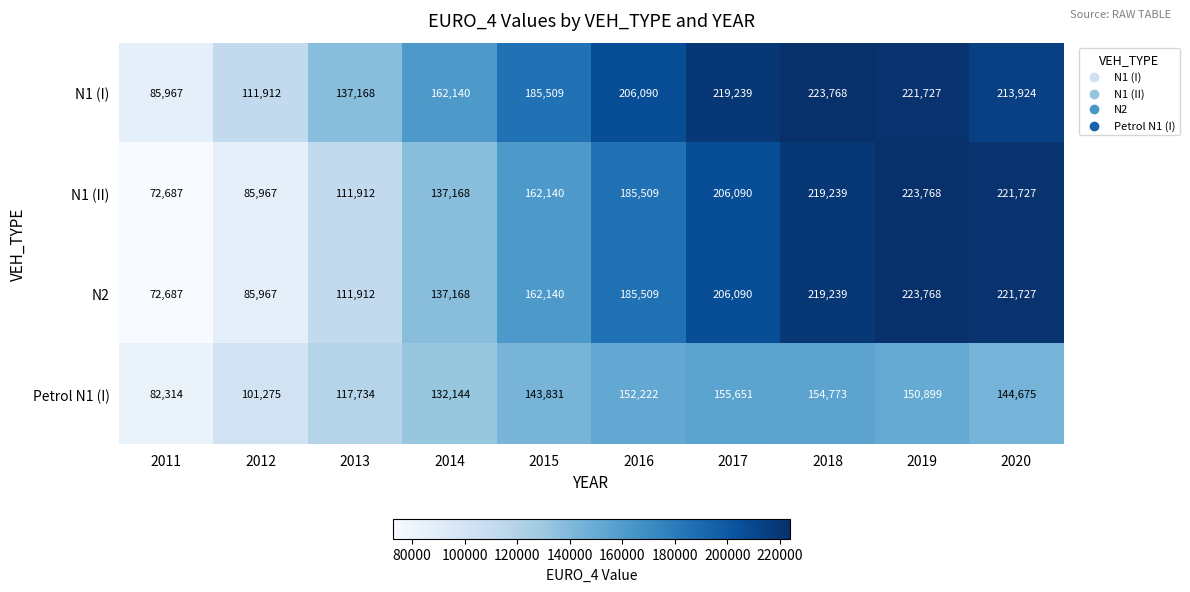

Rank the categories by N1 (II) value from lowest to highest.

2011, 2012, 2013, 2014, 2015, 2016, 2017, 2018, 2020, 2019